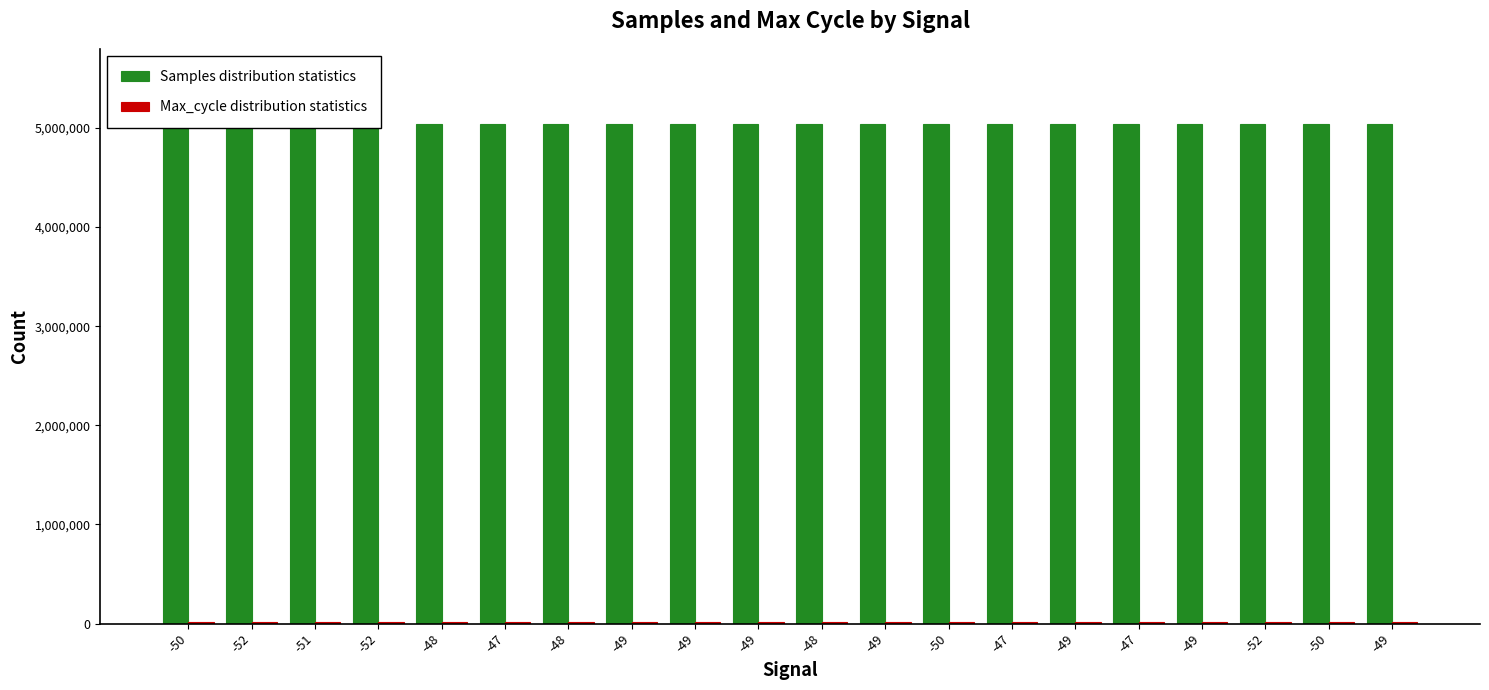

What is the value of the Samples distribution statistics bar at the 1st from the left?

5042228